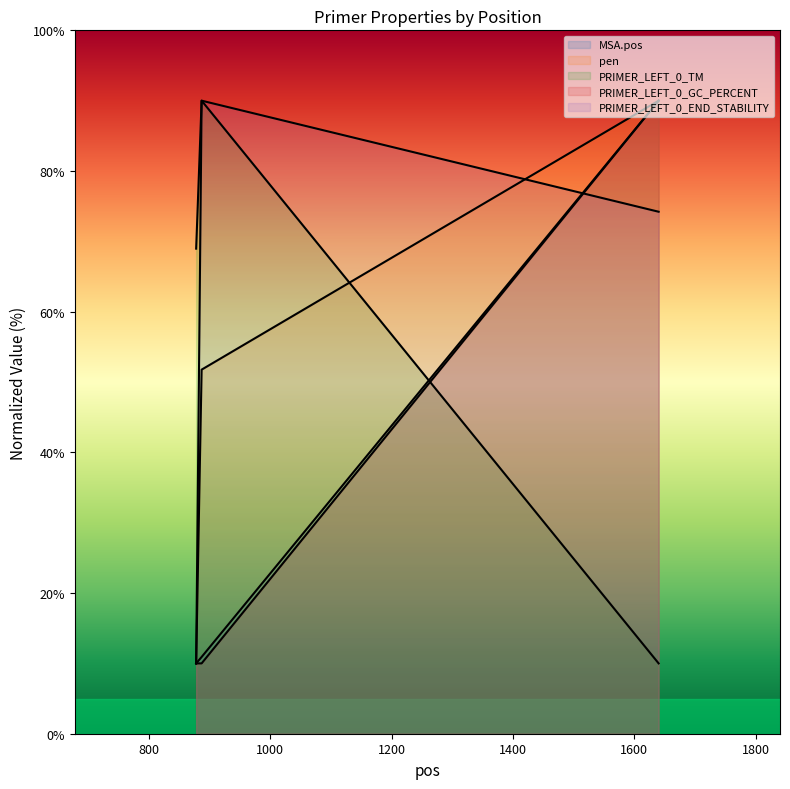

Is it true that PRIMER_LEFT_0_END_STABILITY equals 29.8 at 887?

False